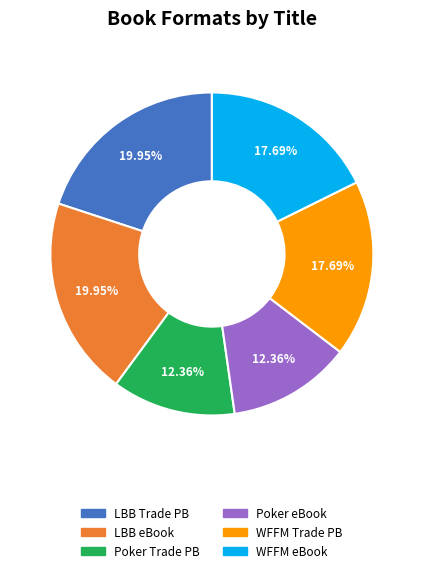

How many slices are in this pie chart?

6